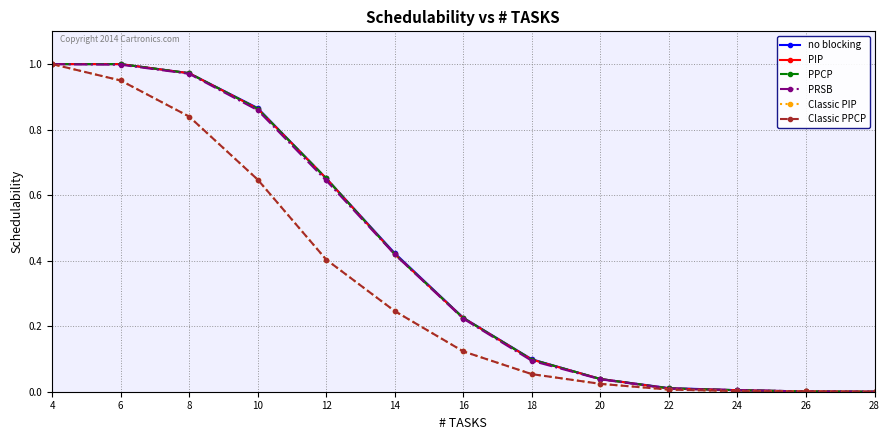

Is this an area chart (filled region under the line)?

No